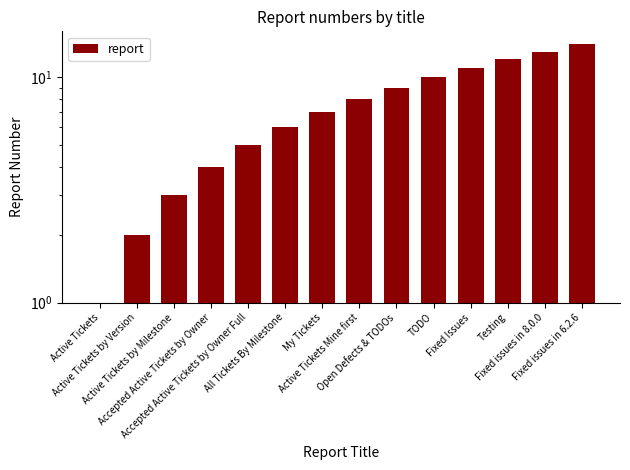

Approximately how many times larger is the value at Testing compared to Active Tickets by Version?

6.0